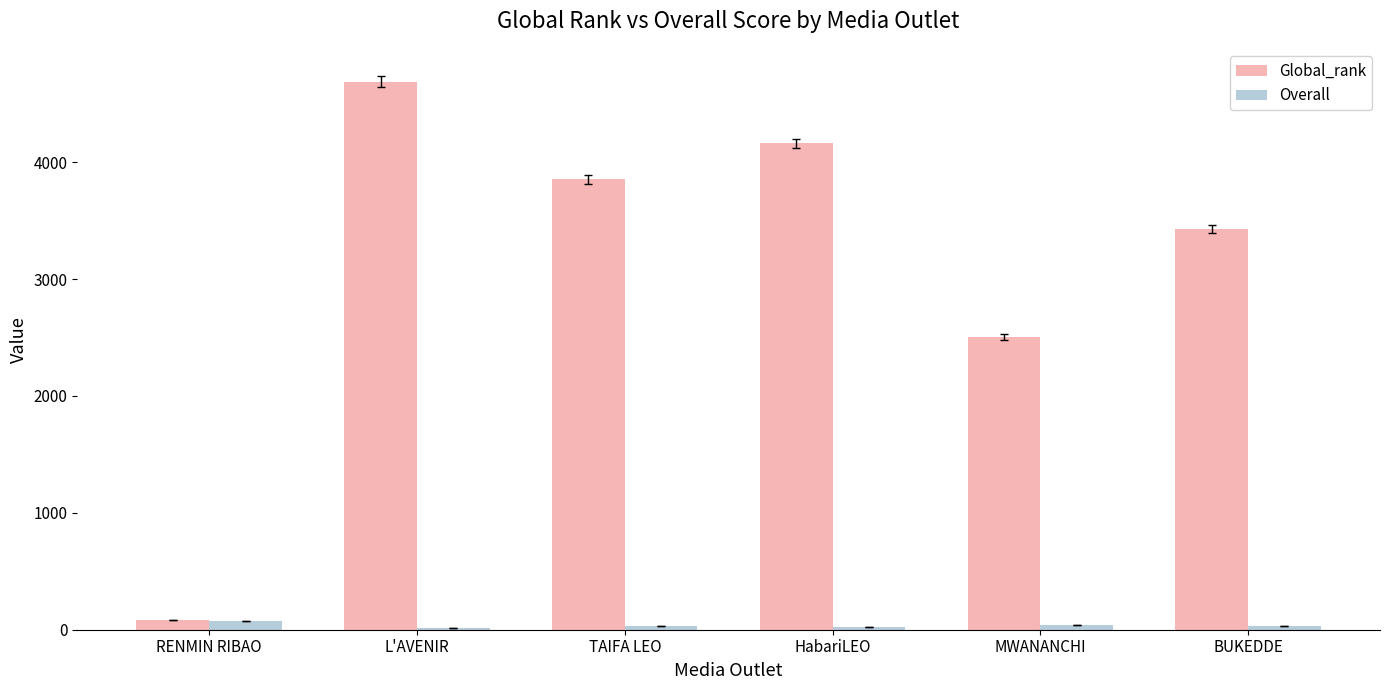

Which category has the highest value in the Global_rank series?

L'AVENIR